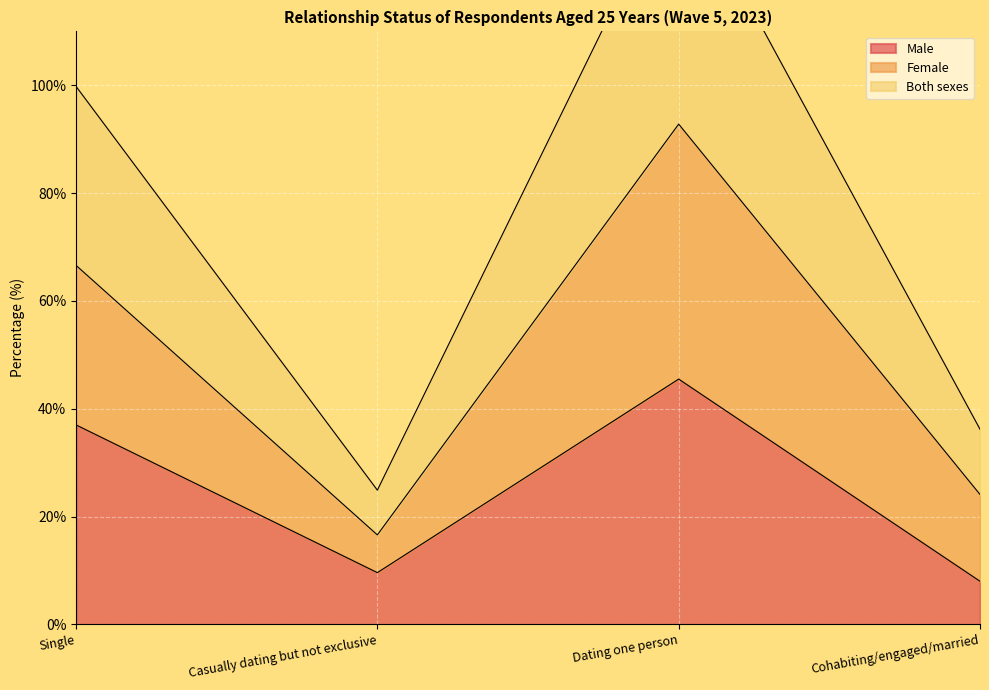

Rank the categories by Male value from lowest to highest.

Cohabiting/engaged/married, Casually dating but not exclusive, Single, Dating one person